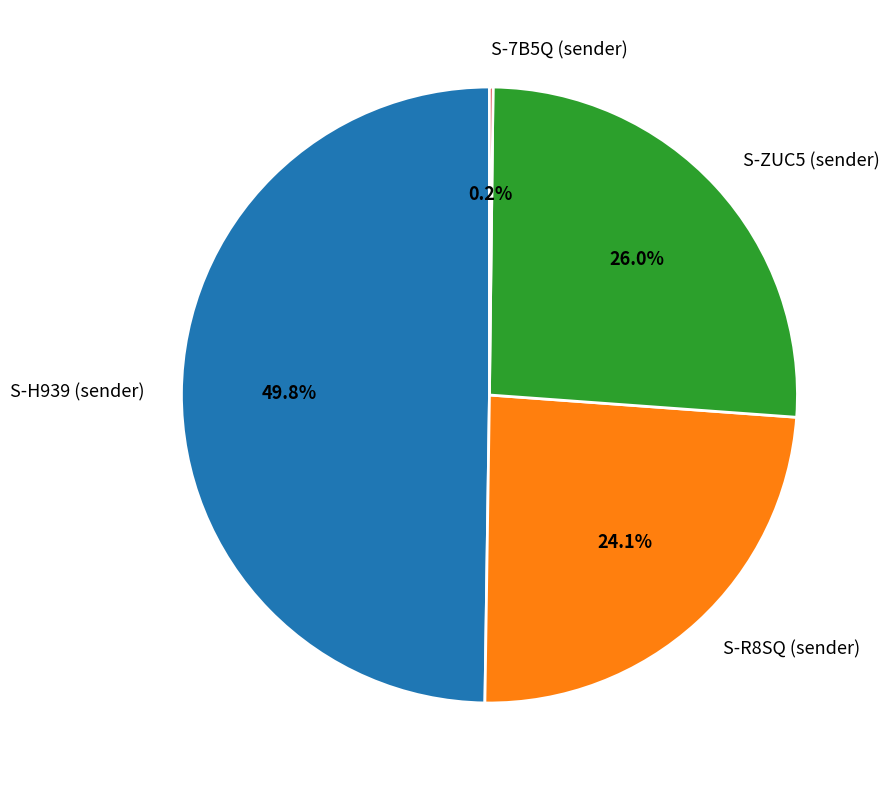

What is the ratio of the value at S-ZUC5 (sender) to the value at S-R8SQ (sender)?

1.1